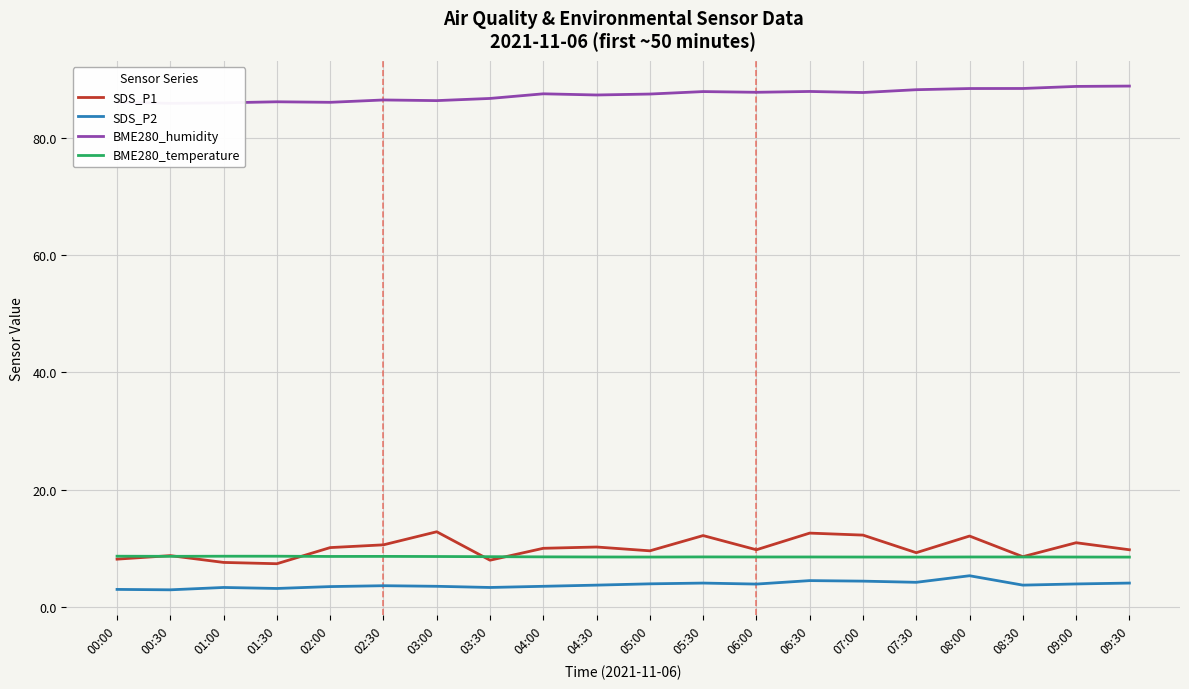

At 05:30, list the series in order from smallest to largest.

SDS_P2, BME280_temperature, SDS_P1, BME280_humidity